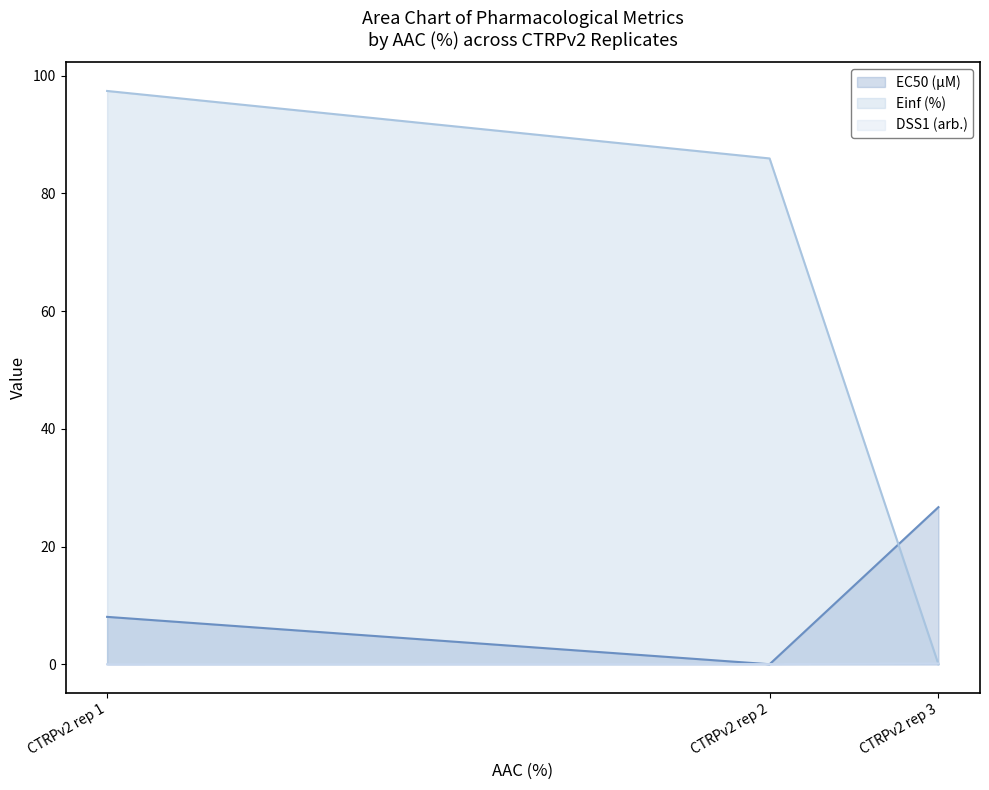

How many values in the Einf (%) series exceed 85?

2